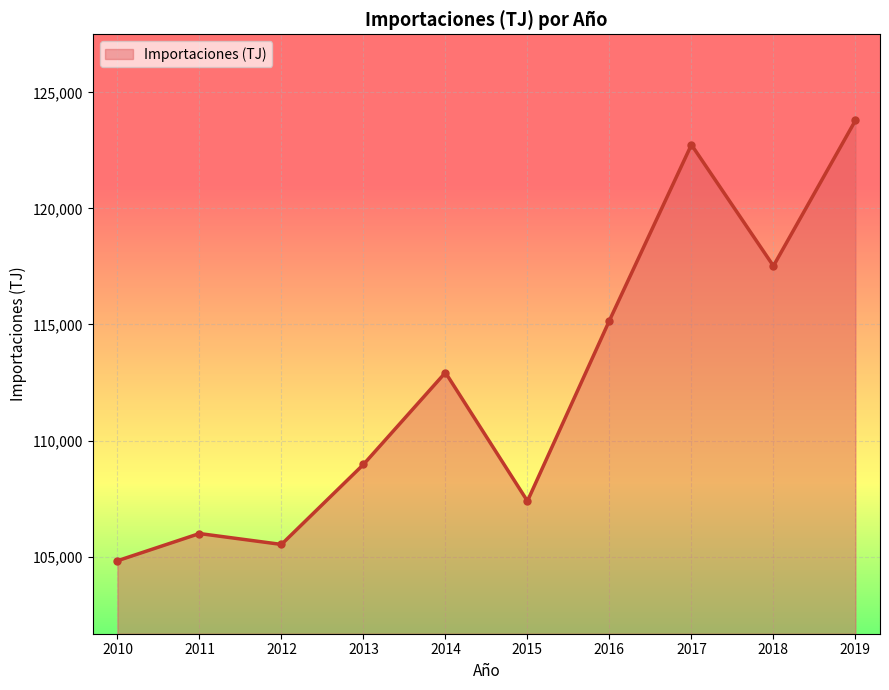

True or false: the data shows 123790.8 at 2019.

True